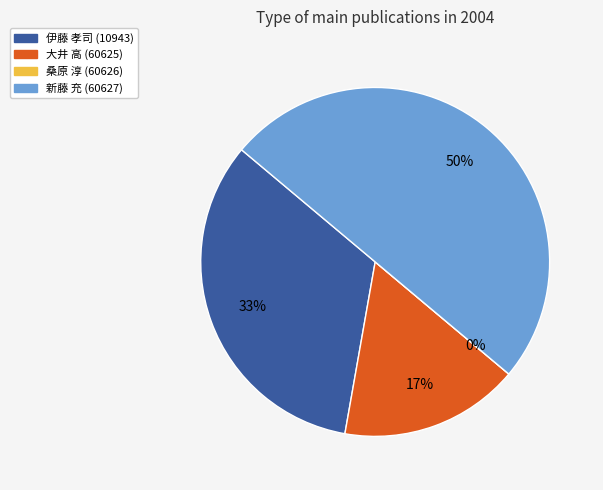

Is it true that 伊藤 孝司 (10943) is 33% of the pie?

True